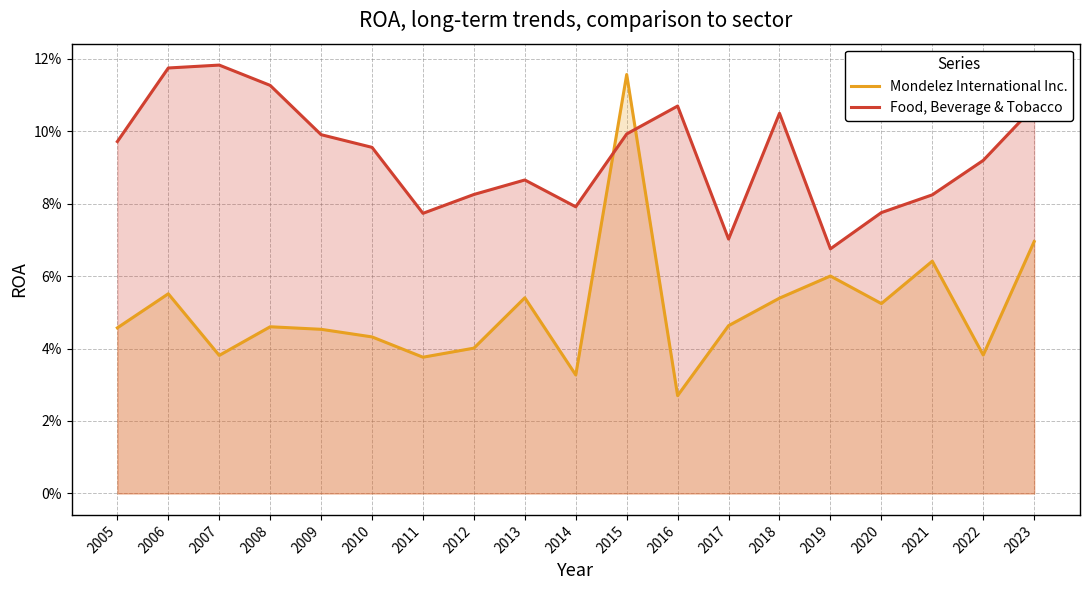

The Mondelez International Inc. series shows 0.0 at 2020. True or false?

False